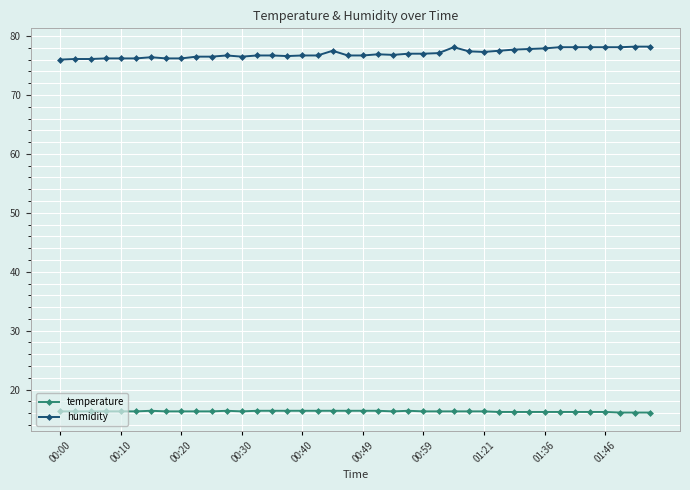

Which series has the largest total across all categories?

humidity